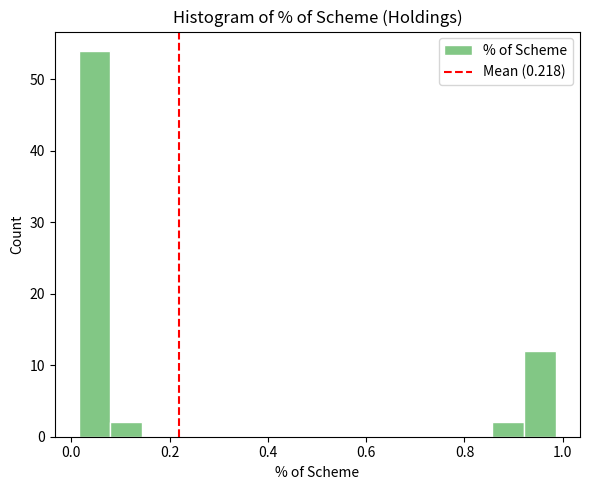

Around what value on the x-axis is the tallest bar? Give the approximate position of its centre, as read against the axis.

0.04